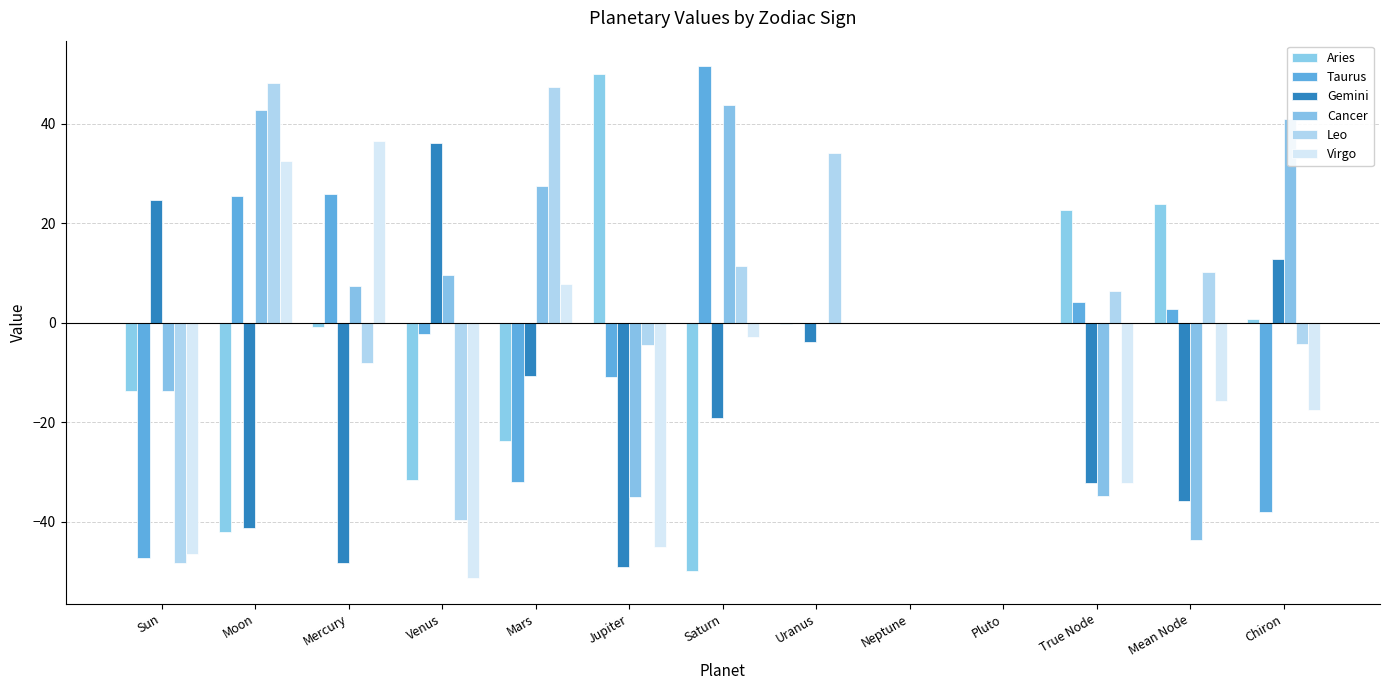

How many groups of bars are there?

13